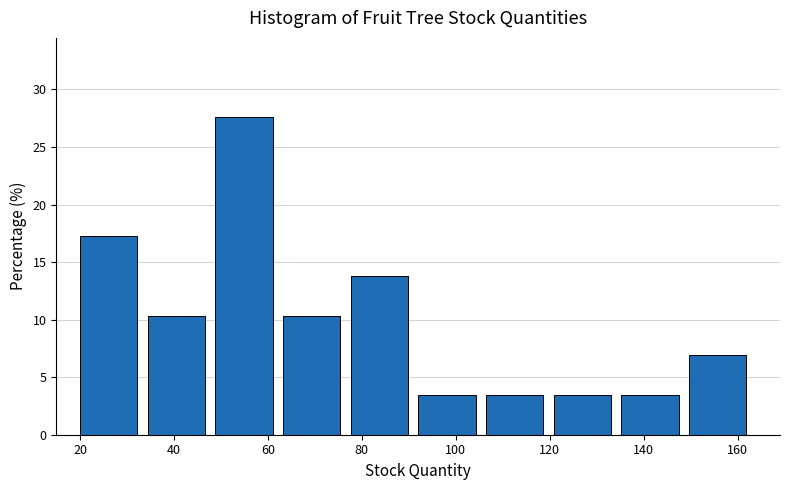

What is the height of the bar covering 106.4 to 120.8 on the x-axis? Neither the bar edges nor the heights are printed on the chart, so give them approximately, as read against the axes.

3.5